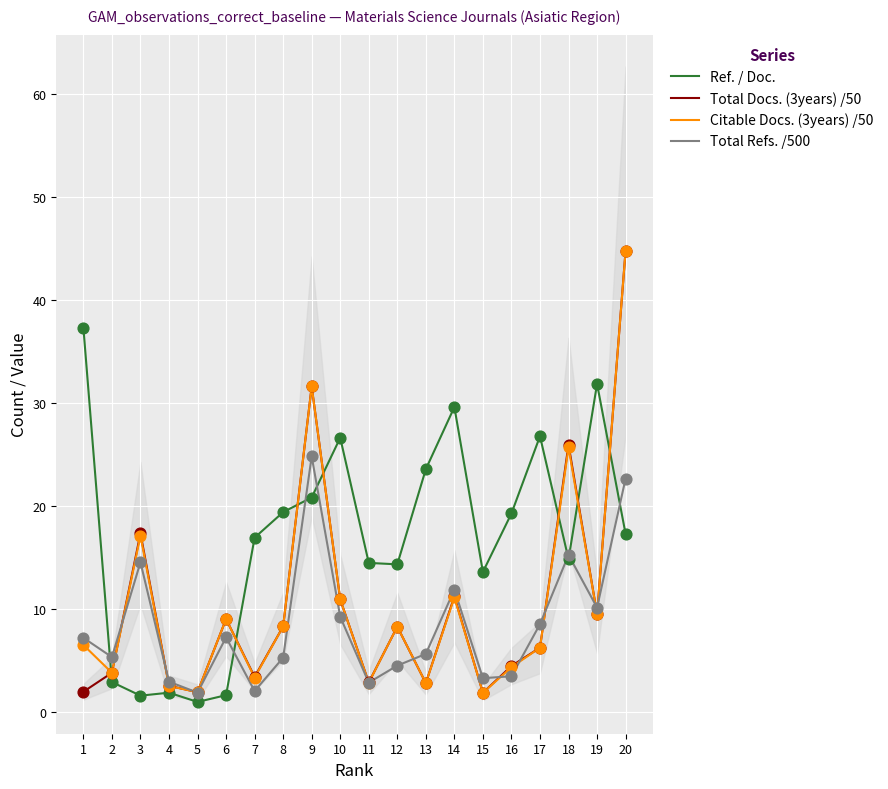

Which series contains the lowest Y value?

Ref. / Doc.